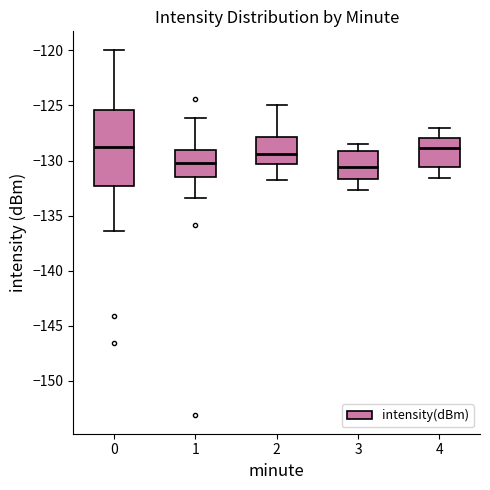

Reading left to right, transcribe this box plot: for each box, give where its median line is, the range the box spans, and where its two whiskers end, as read against the y-axis. The values are not printed on the chart, so give them approximately, as read against the axis.

0: median -128.5, box -132.5 to -125.5, whiskers -136.5 to -120.0
1: median -130.0, box -131.5 to -129.0, whiskers -133.5 to -126.0
2: median -129.5, box -130.5 to -128.0, whiskers -132.0 to -125.0
3: median -130.5, box -131.5 to -129.0, whiskers -132.5 to -128.5
4: median -129.0, box -130.5 to -128.0, whiskers -131.5 to -127.0